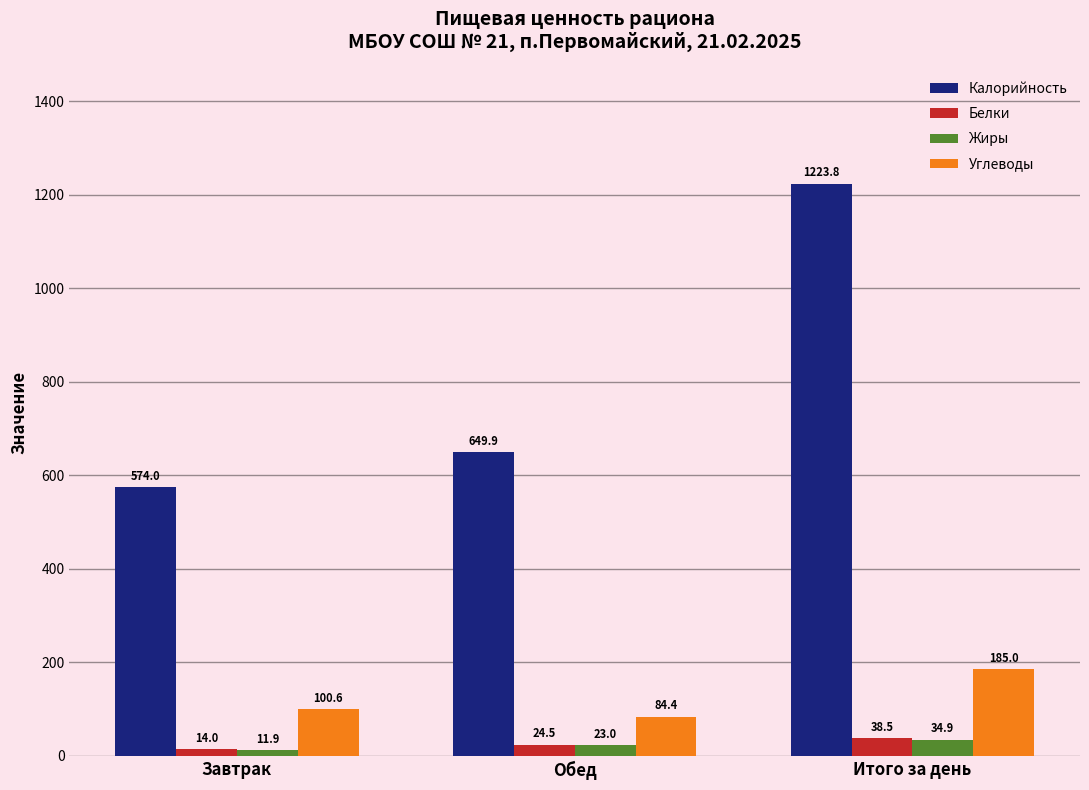

Rank the categories by Калорийность value from lowest to highest.

Завтрак, Обед, Итого за день